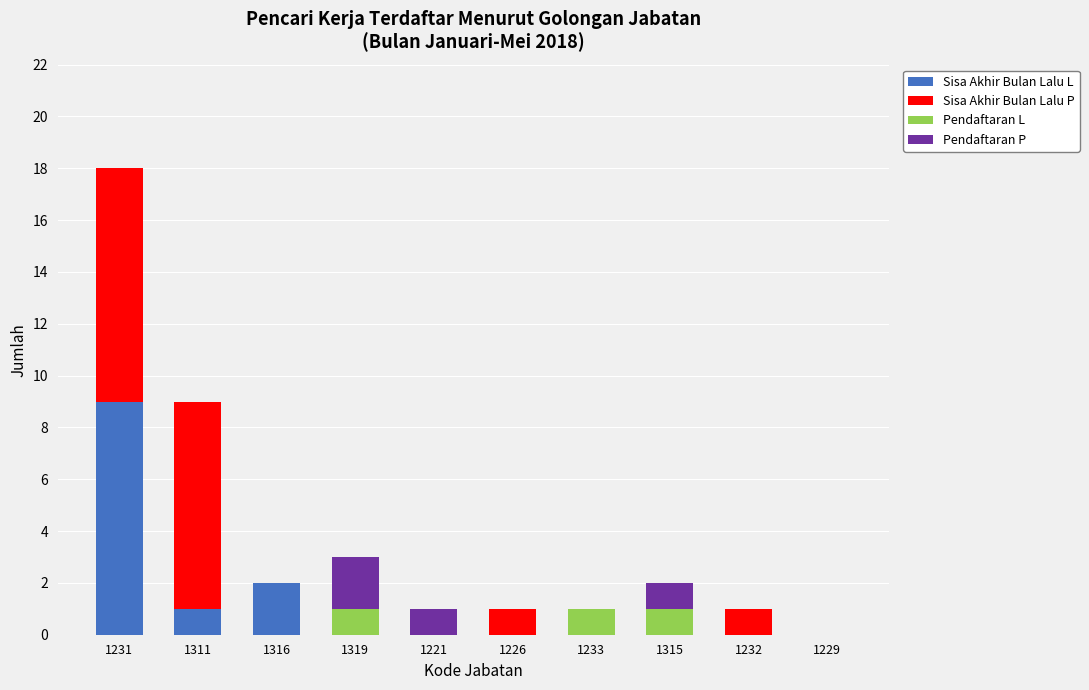

What is the highest value of the Sisa Akhir Bulan Lalu L series?

9